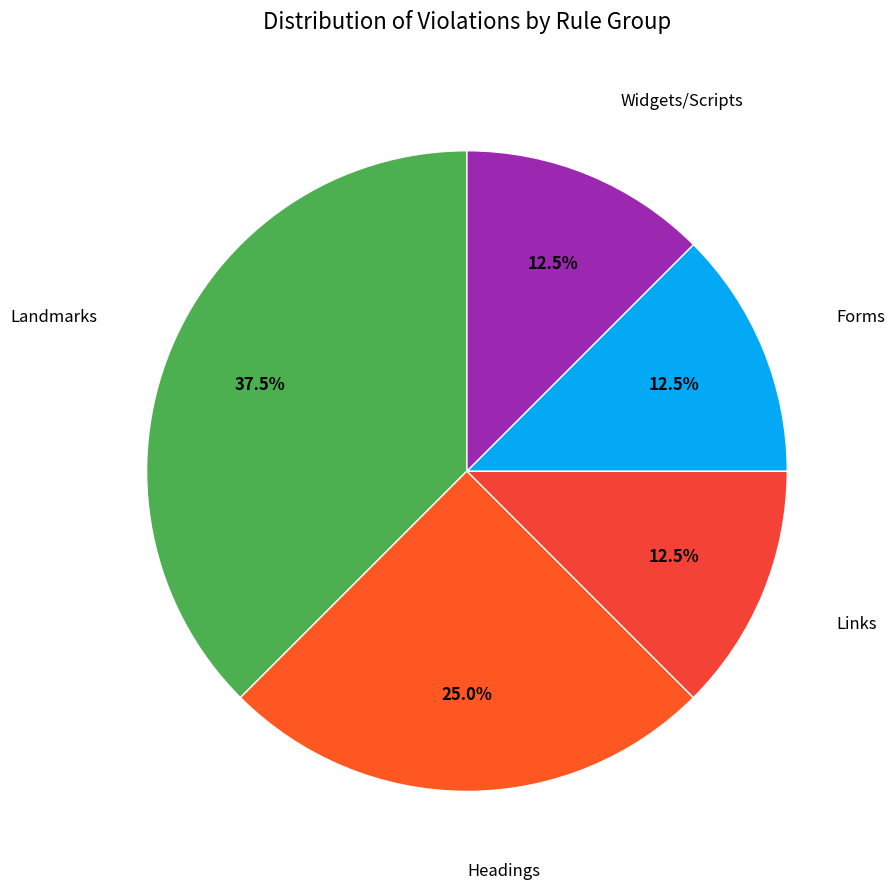

To the nearest percent, what is the average slice percentage?

20%